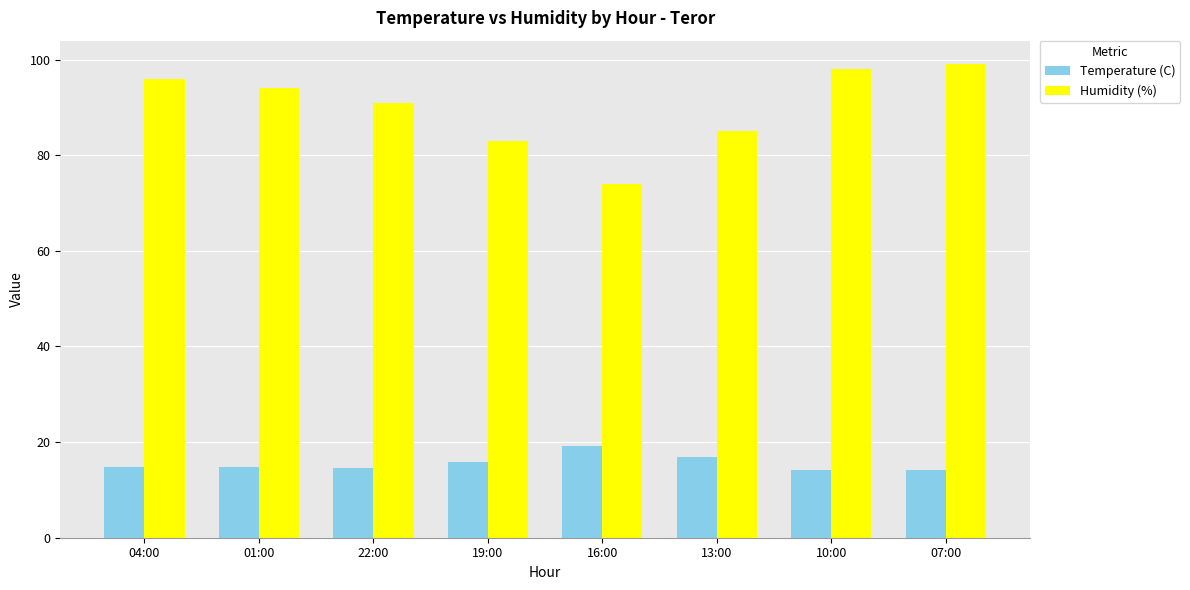

What is the total value across all series at 22:00?

105.6